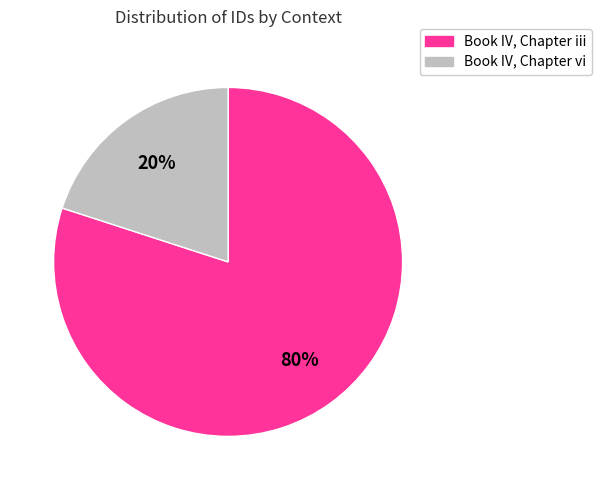

Does any single category account for the majority?

Yes